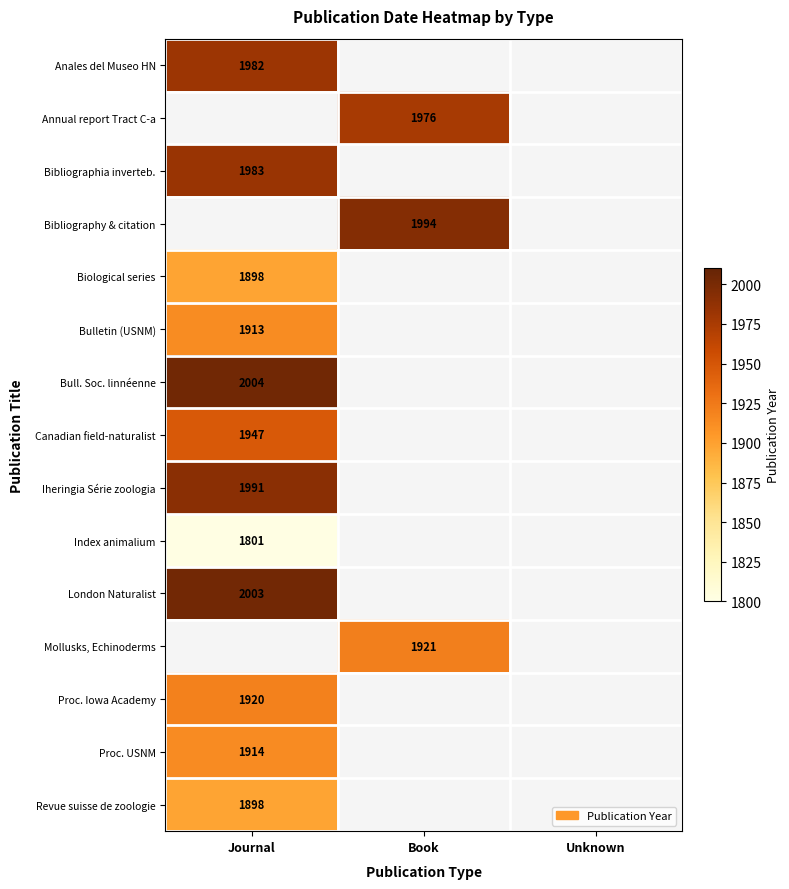

The value of Revue suisse de zoologie at Journal is 1898. True or false?

True